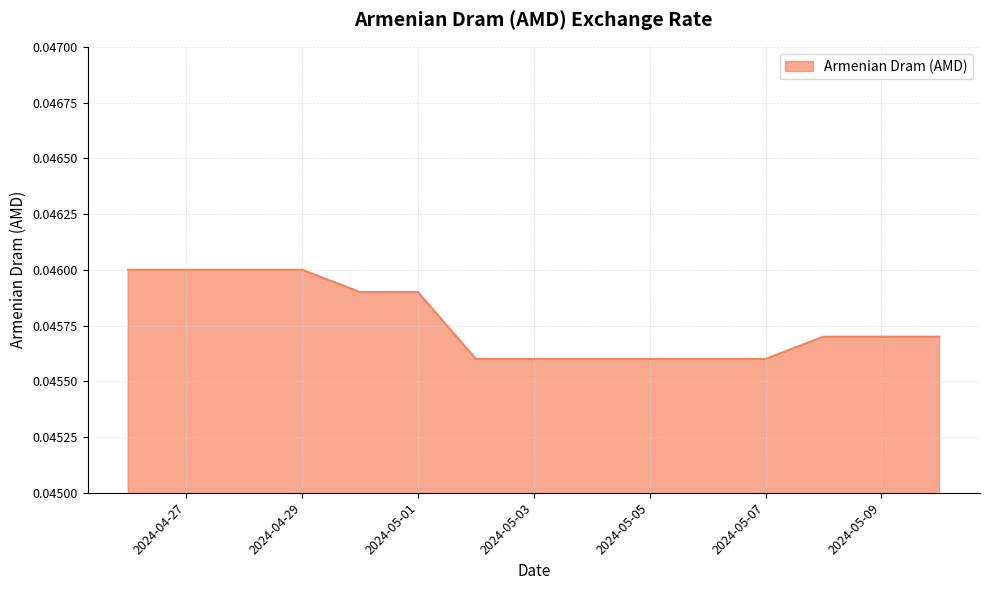

How many lines are shown in the chart?

1